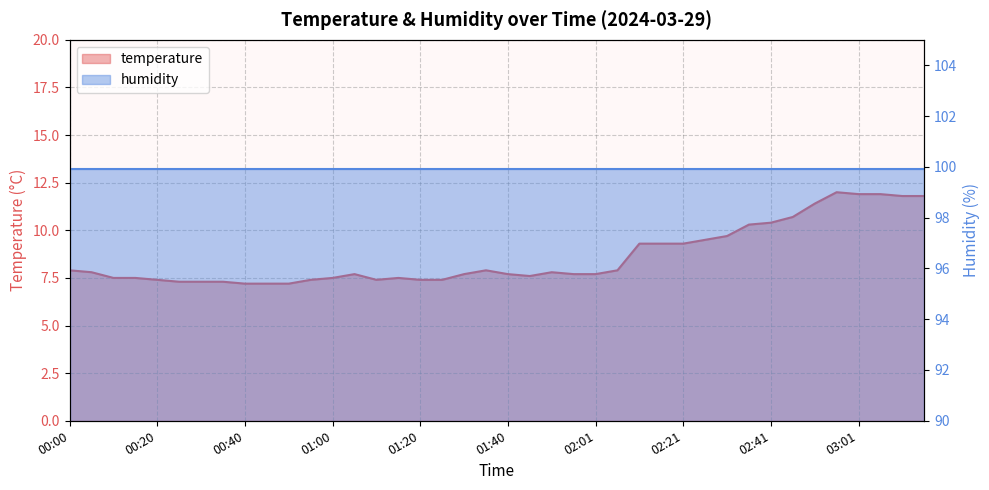

The chart shows a value of 17.3 at 02:31. True or false?

False